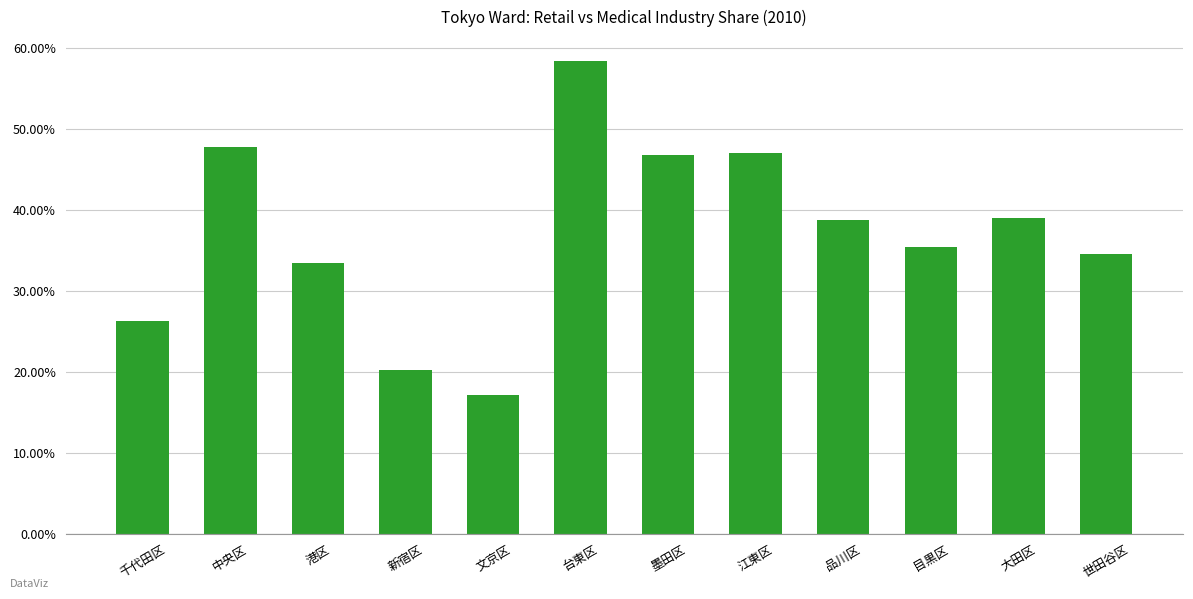

How many bars are there in total?

12